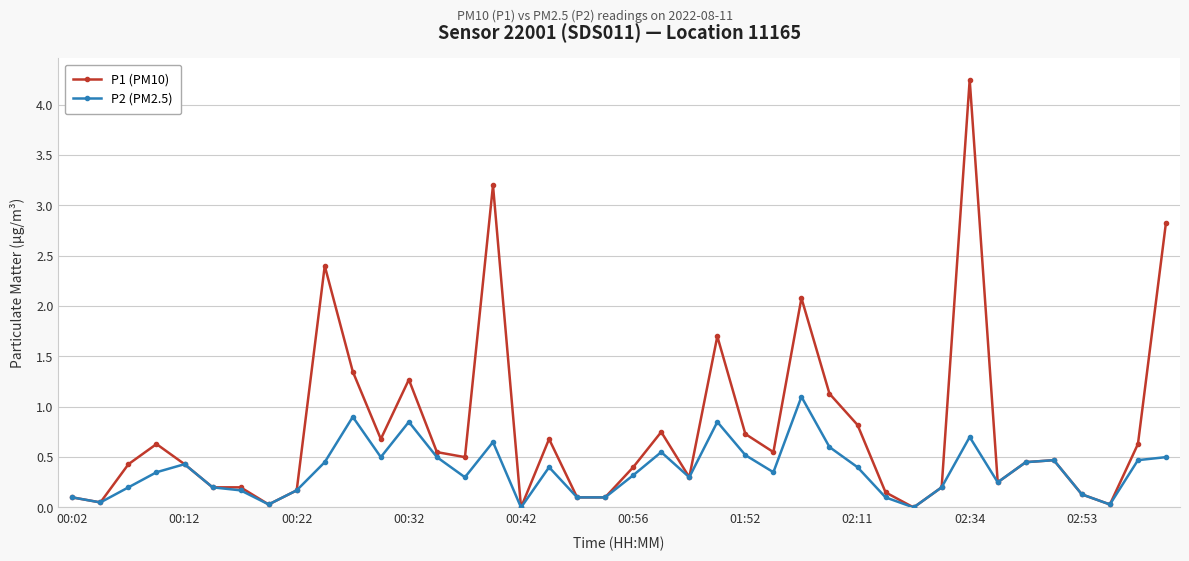

What is the value of the P1 (PM10) point at the 27th from the left?

2.1